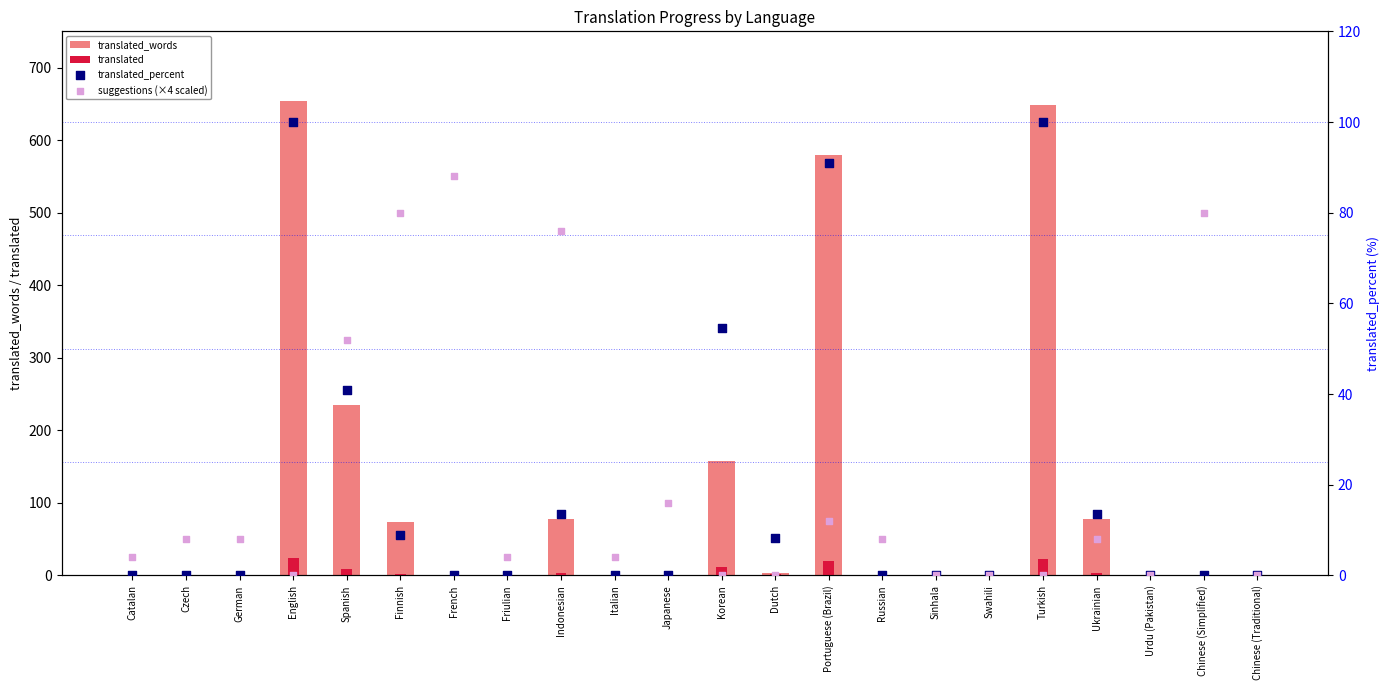

At which category is the sum across all series the highest?

English